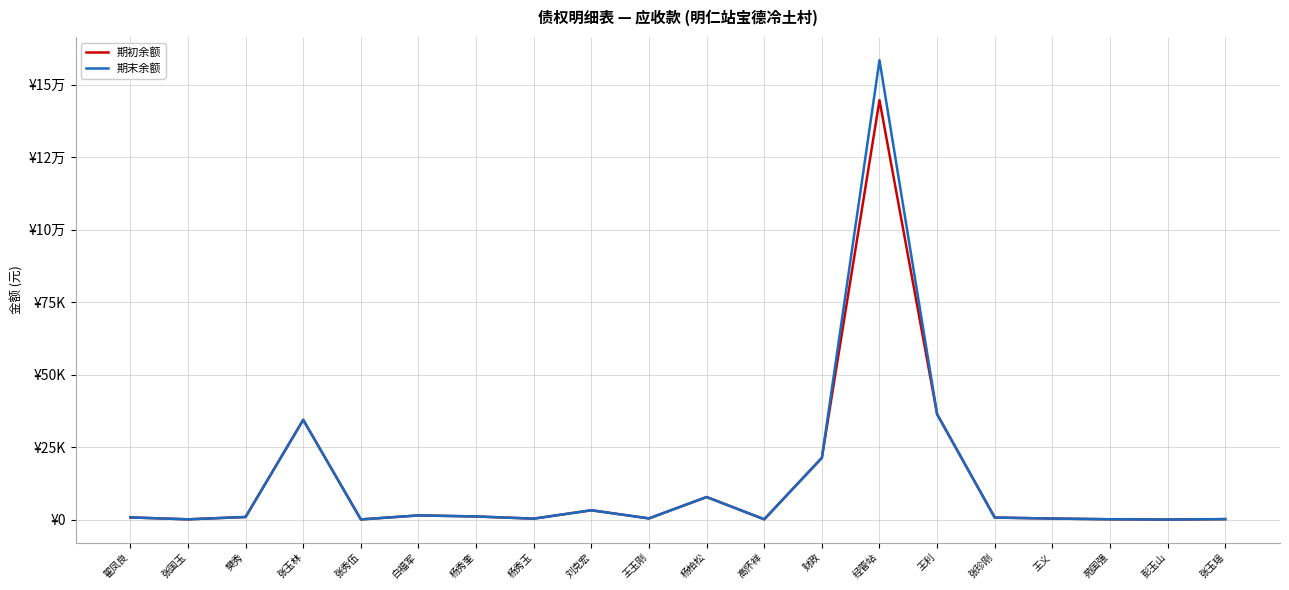

Is this an area chart (filled region under the line)?

No